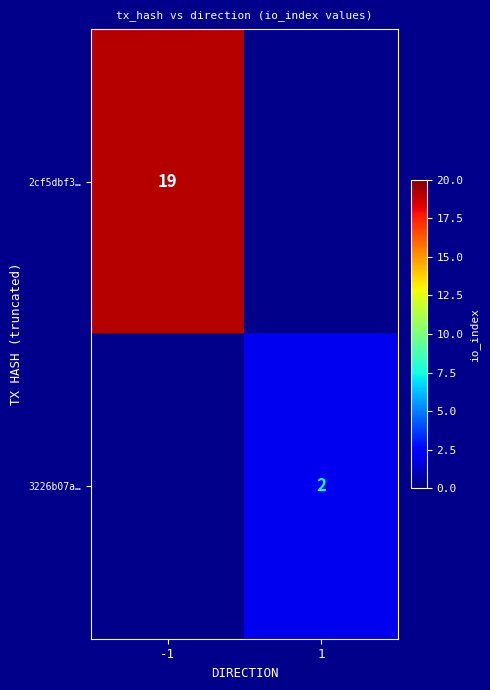

The 3226b07a… series shows 2 at 1. True or false?

True